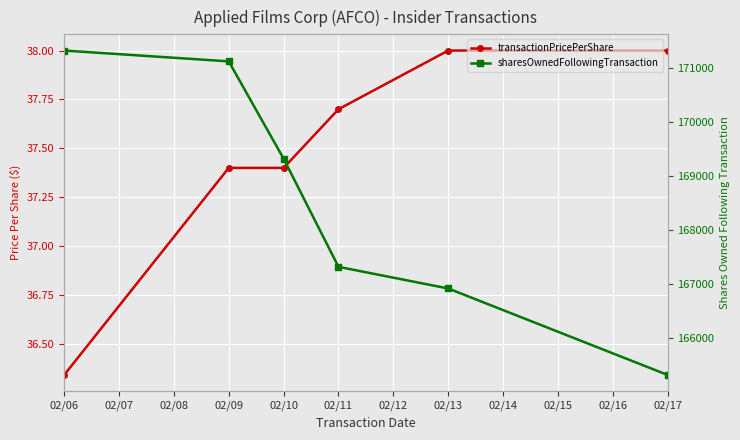

Which series has the largest total across all categories?

sharesOwnedFollowingTransaction